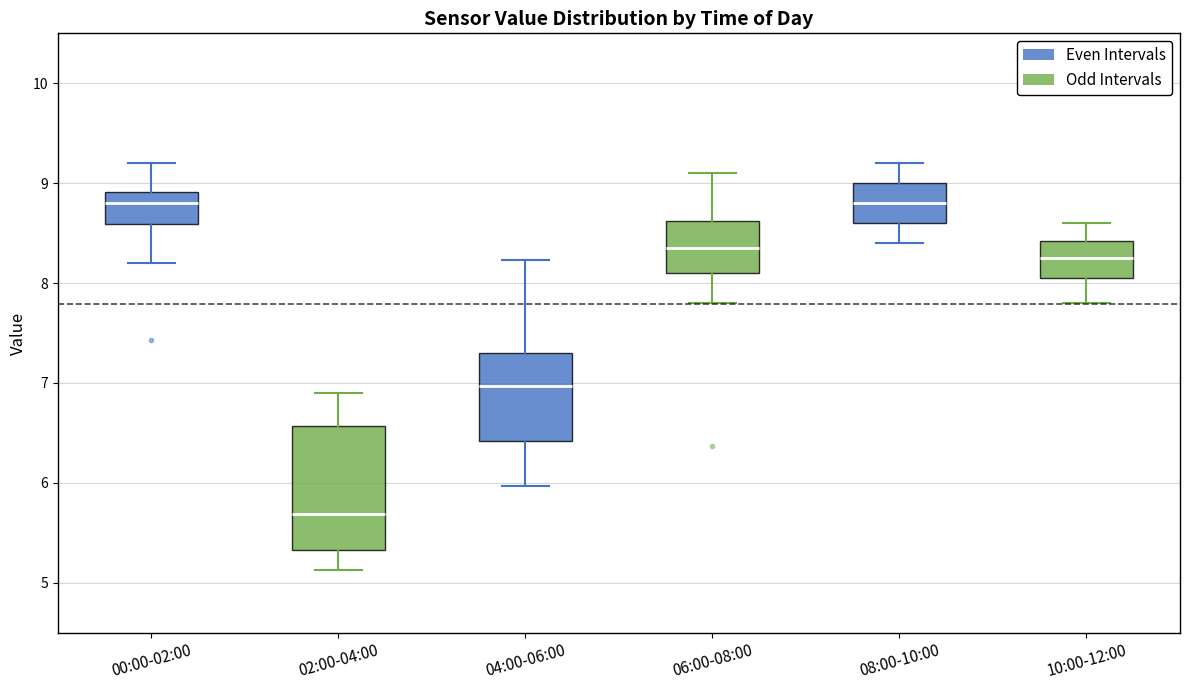

Reading left to right, transcribe this box plot: for each box, give where its median line is, the range the box spans, and where its two whiskers end, as read against the y-axis. The values are not printed on the chart, so give them approximately, as read against the axis.

00:00-02:00: median 8.8, box 8.6 to 8.9, whiskers 8.2 to 9.2
02:00-04:00: median 5.7, box 5.3 to 6.6, whiskers 5.1 to 6.9
04:00-06:00: median 7.0, box 6.4 to 7.3, whiskers 6.0 to 8.2
06:00-08:00: median 8.4, box 8.1 to 8.6, whiskers 7.8 to 9.1
08:00-10:00: median 8.8, box 8.6 to 9.0, whiskers 8.4 to 9.2
10:00-12:00: median 8.3, box 8.1 to 8.4, whiskers 7.8 to 8.6